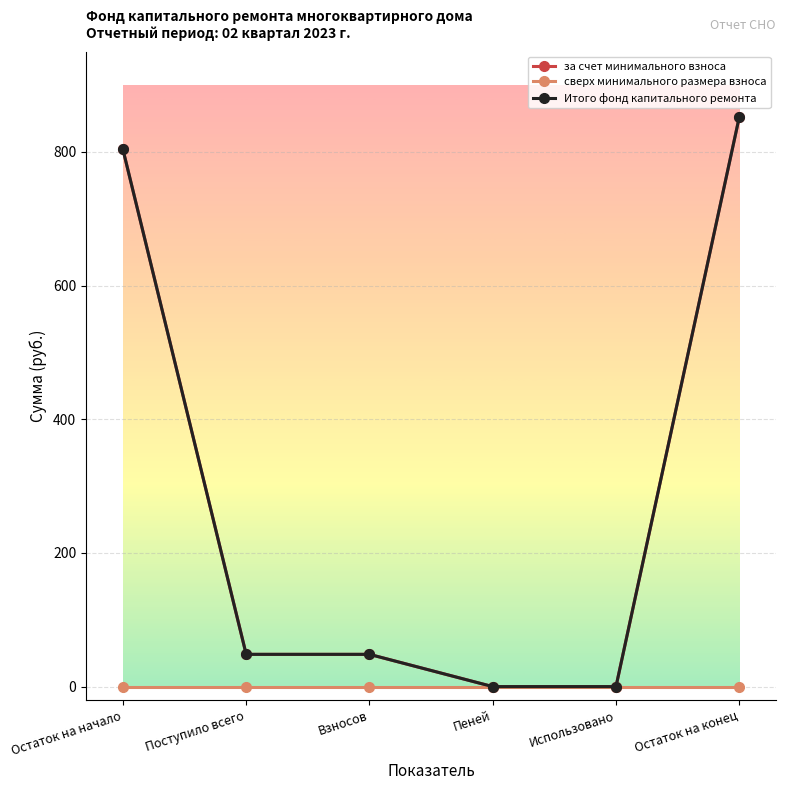

What is the total value across all series at Взносов?

96.5